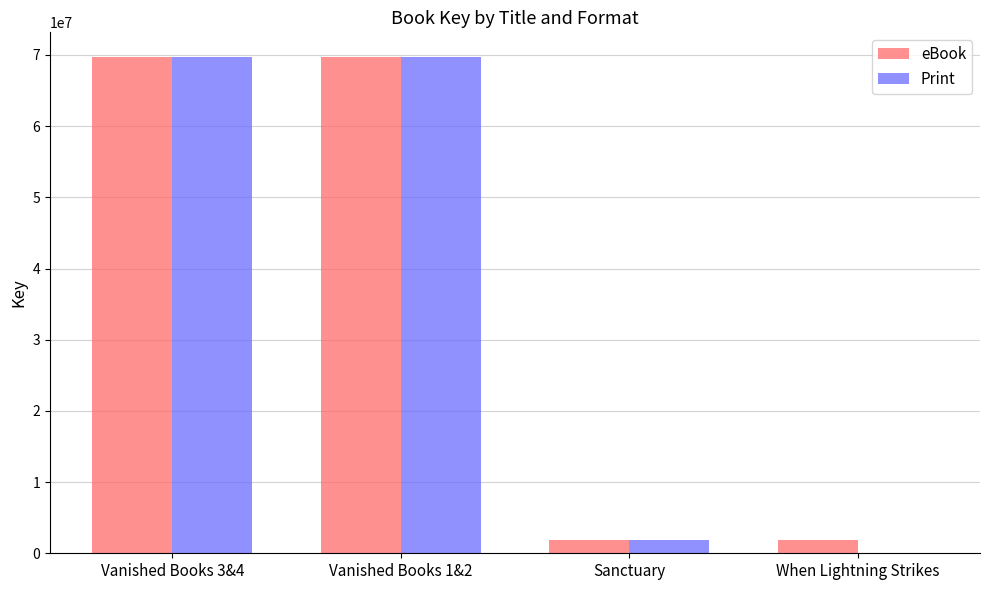

What is the highest value of the Print series?

69696593